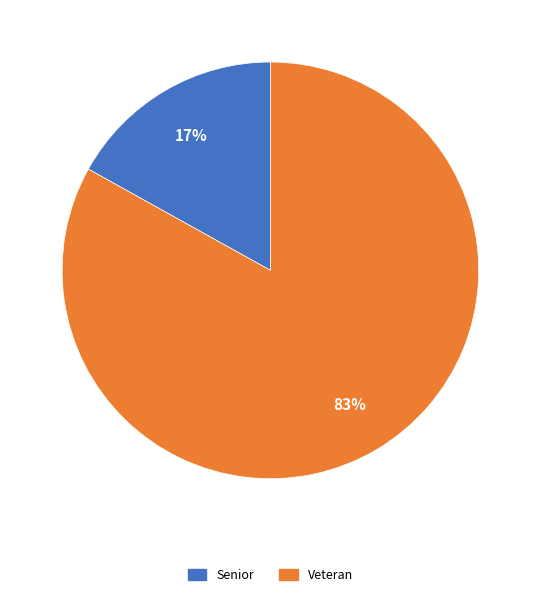

Which slice is the smallest?

Senior